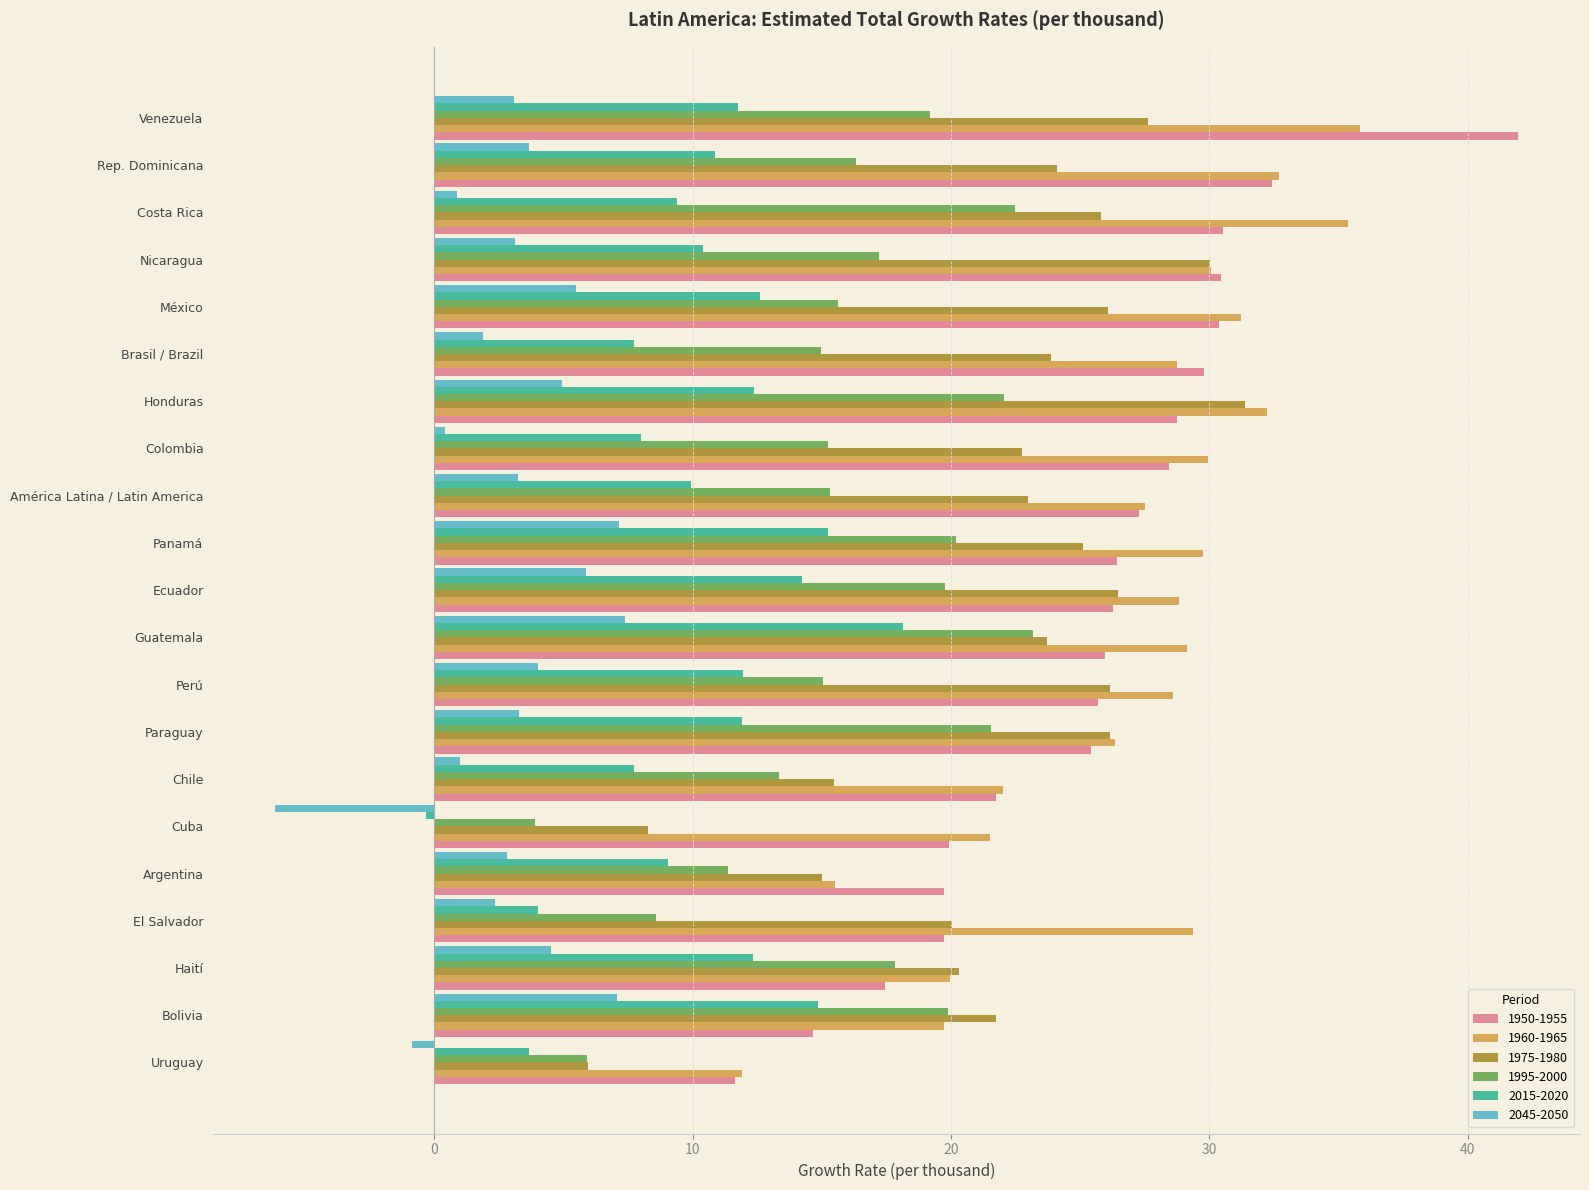

Is the value of 1960-1965 at Uruguay greater than the value of 1975-1980 at México?

No